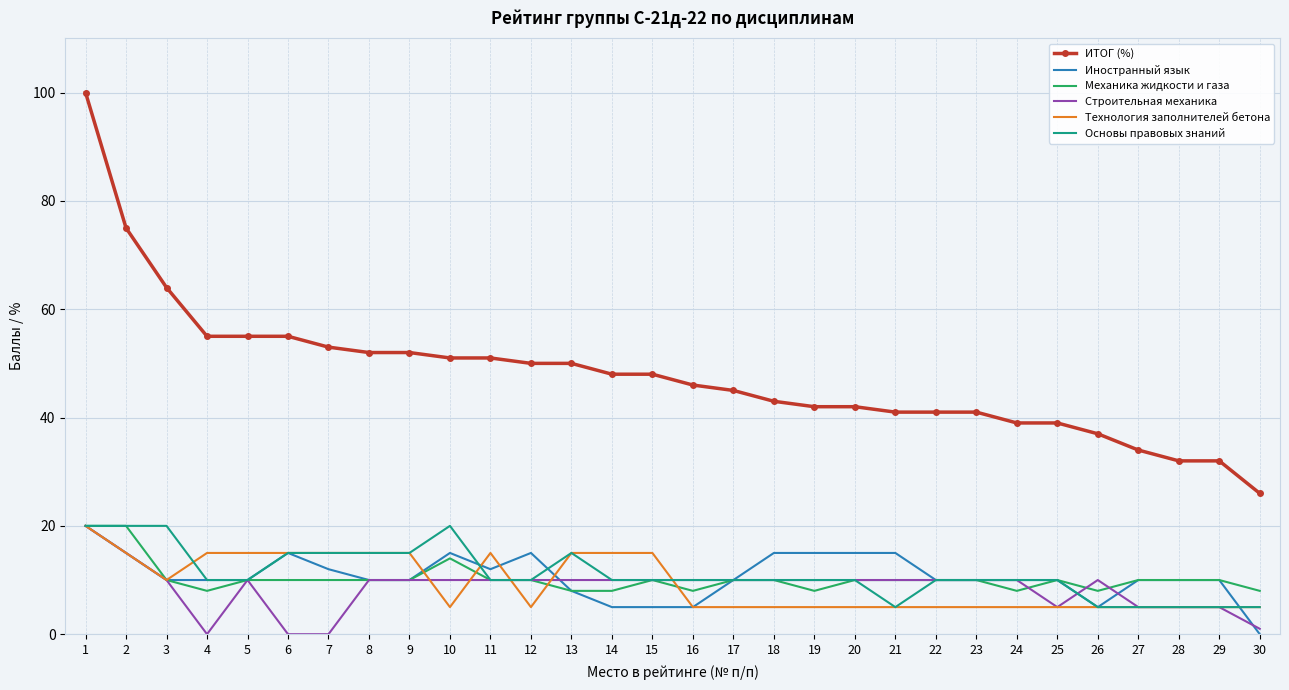

Is it true that Механика жидкости и газа equals 10 at 29?

True